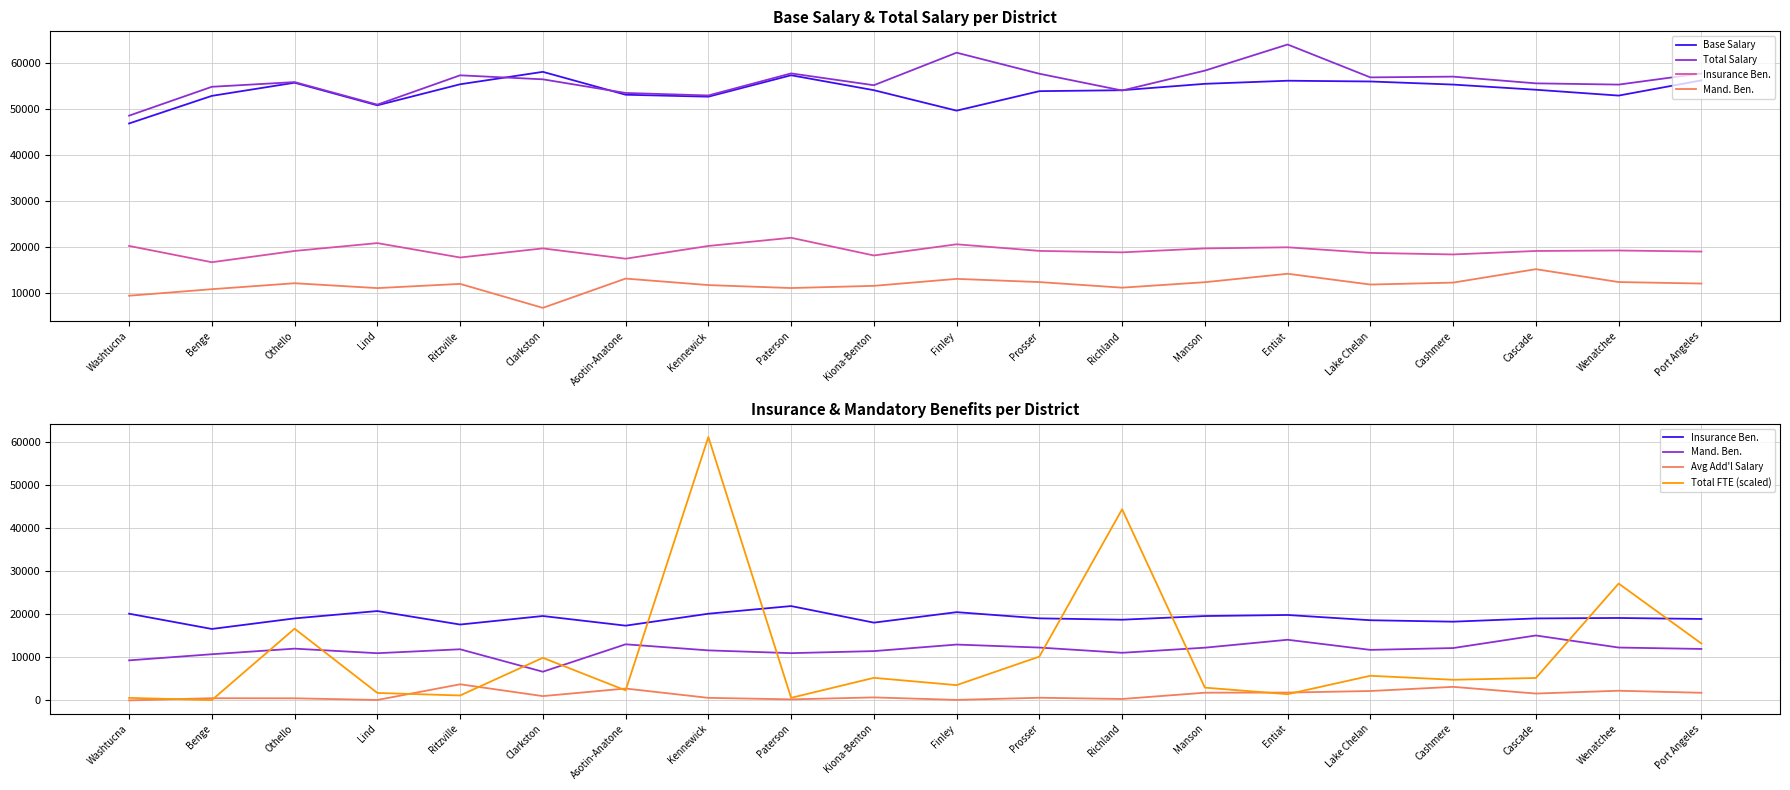

What is the sum of all Mand. Ben. values?

234614.0